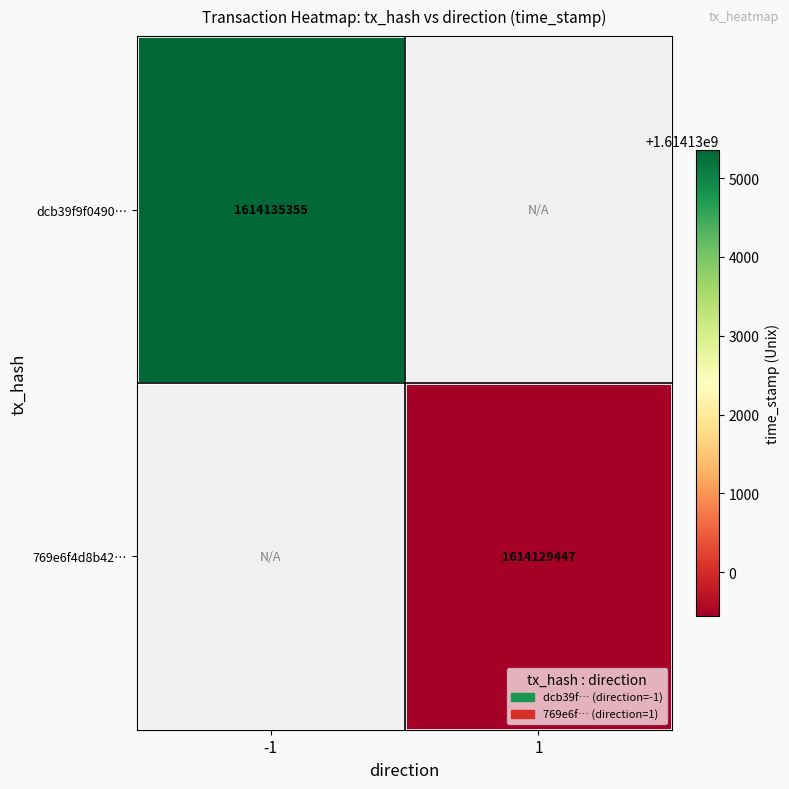

True or false: 769e6f4d8b42… has a value of 428705894 at 1.

False